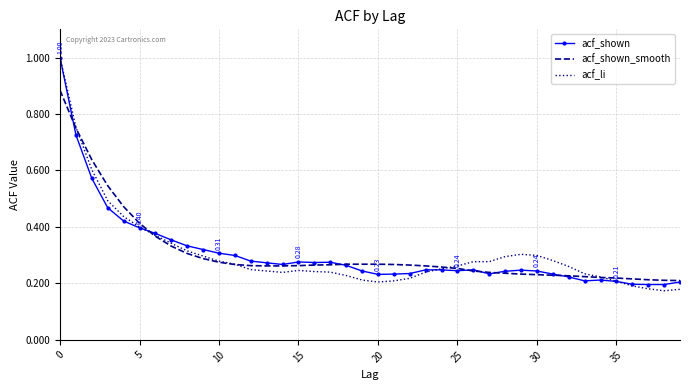

What are all the series names shown in the legend?

acf_shown, acf_shown_smooth, acf_li